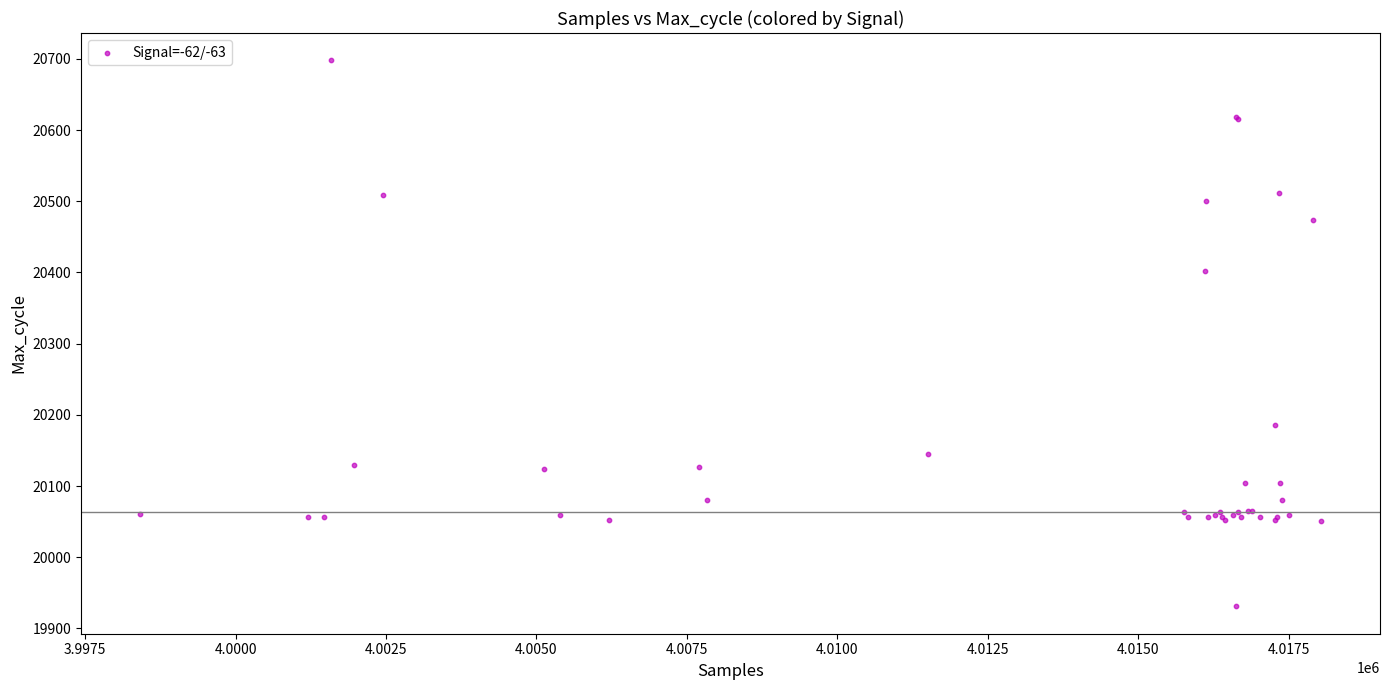

What Y value in the scatter plot is closest to 20314?

20402